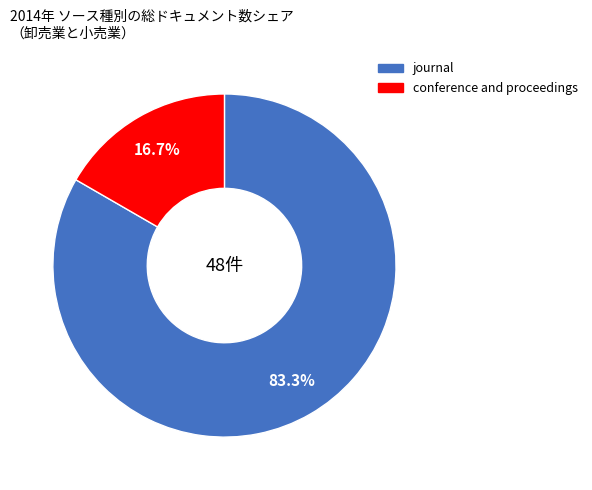

Rank the categories by value from highest to lowest.

journal, conference and proceedings